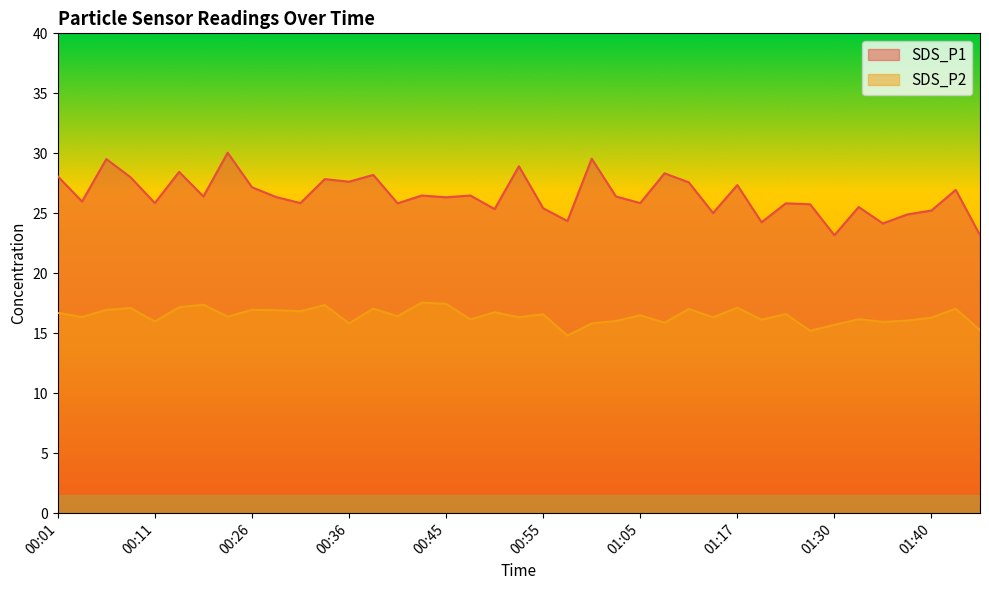

The value of SDS_P2 at 00:06 is 16.9. True or false?

True